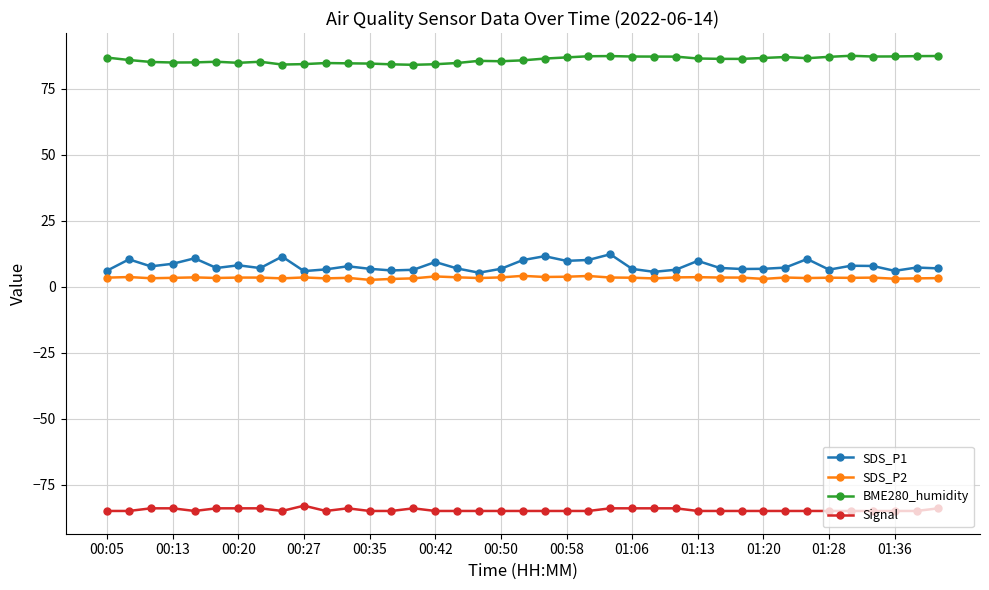

Which series has the largest total across all categories?

BME280_humidity